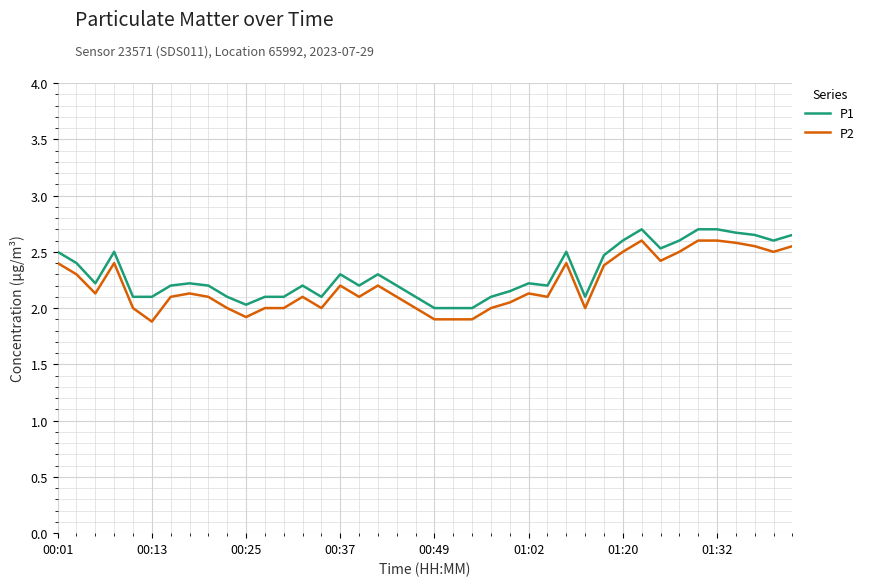

Is this an area chart (filled region under the line)?

No